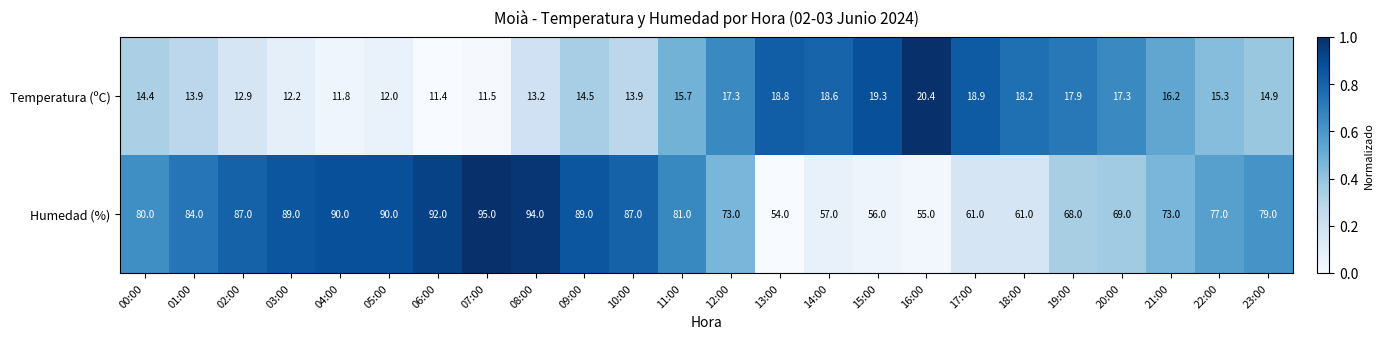

True or false: Temperatura (ºC) has a value of 6.0 at 15:00.

False